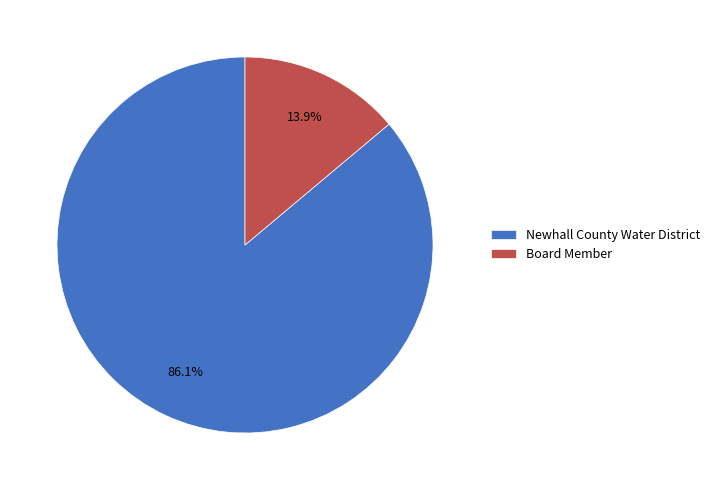

Does any single category account for the majority?

Yes